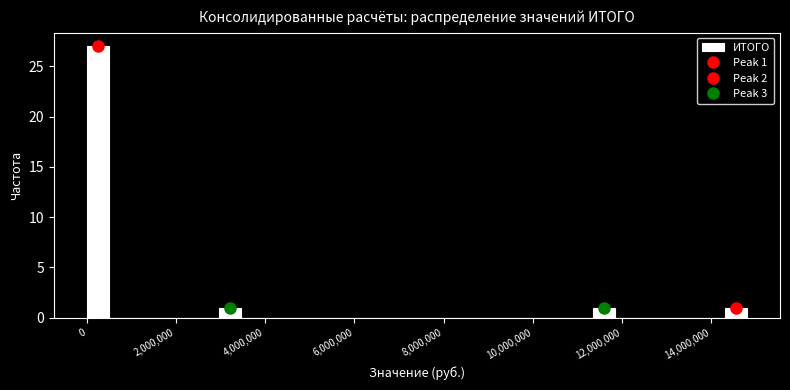

Read against the x-axis, roughly where is the centre of the tallest bar?

200000